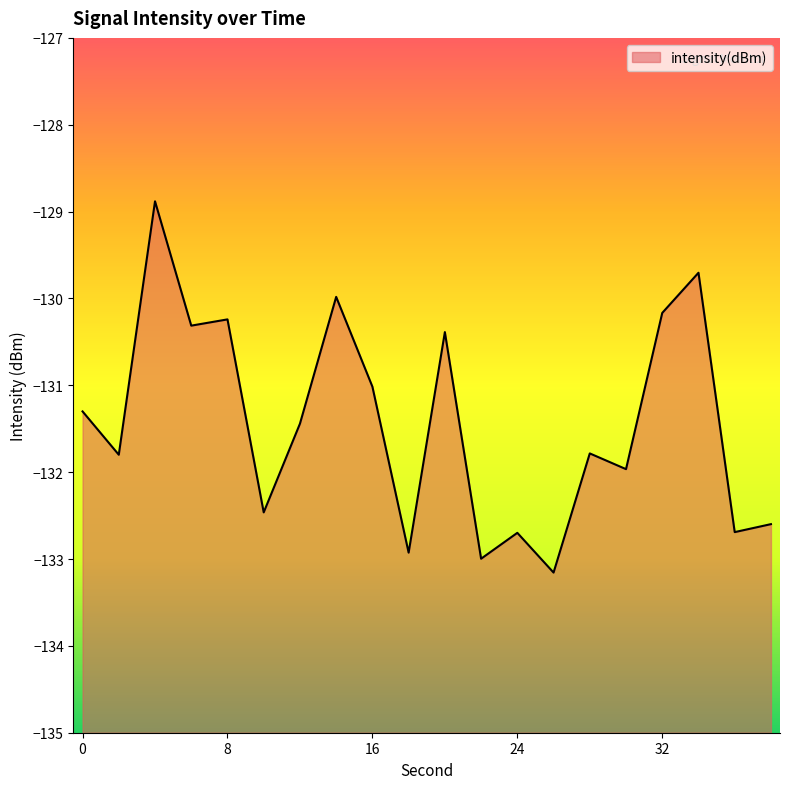

What is the value of the 18th point from the left?

-129.7